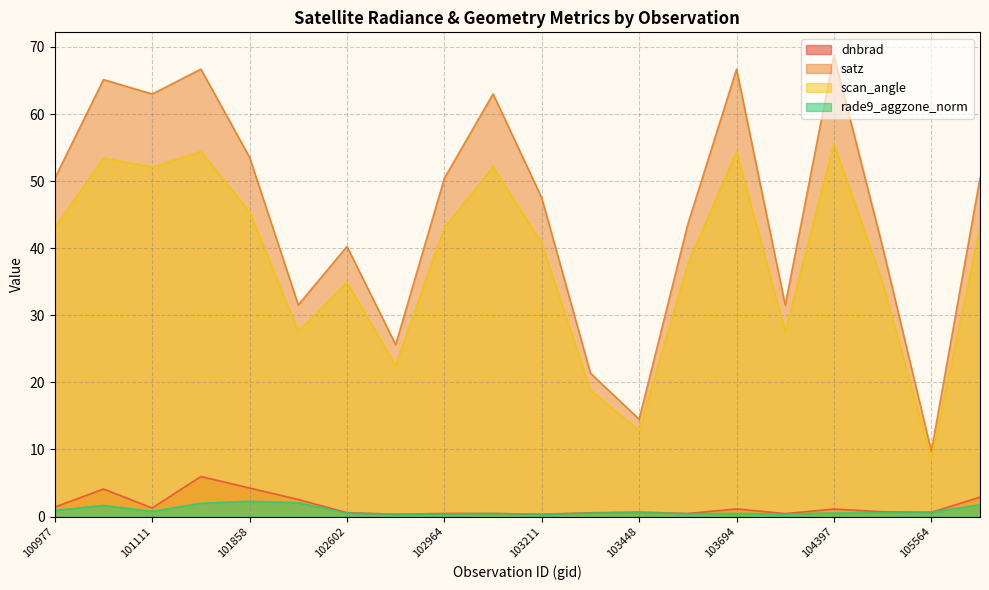

How many interior local peaks does the satz series have?

6